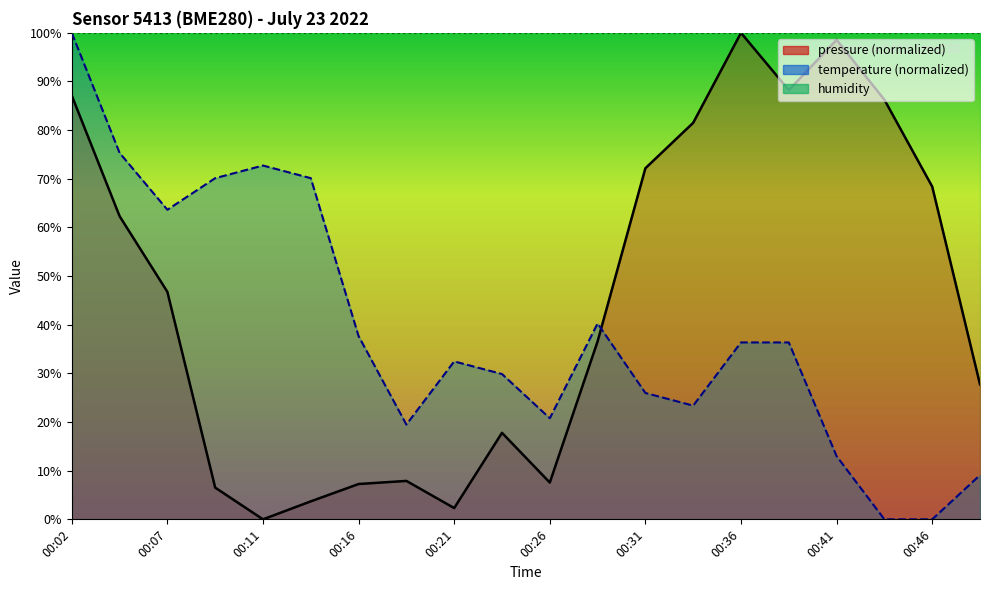

Is it true that temperature equals 20.8 at 00:26?

True